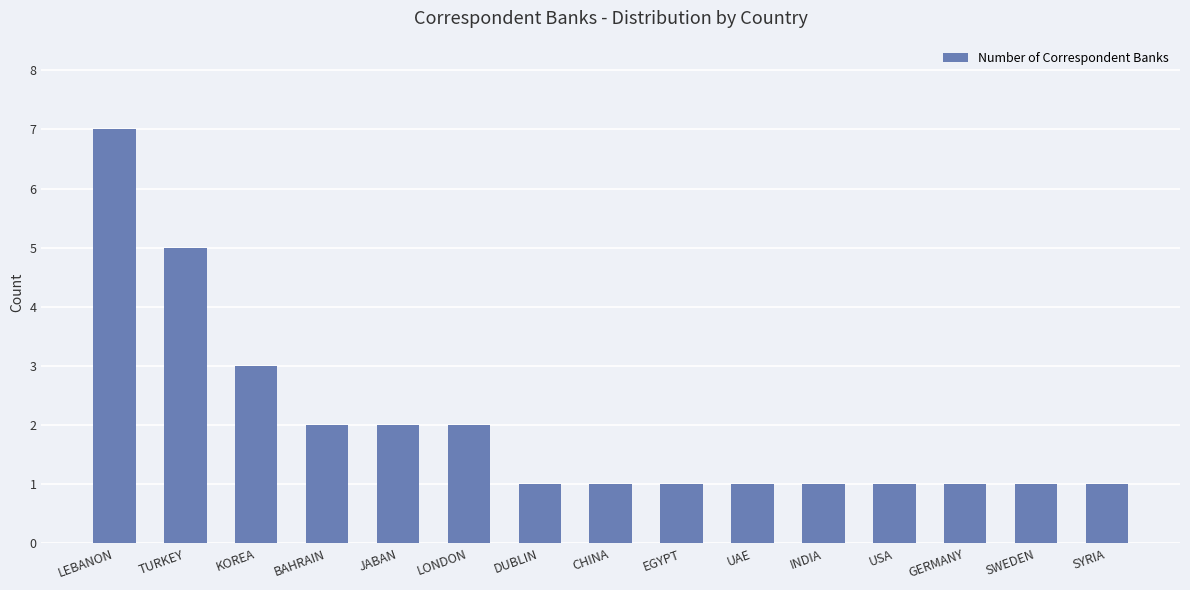

What is the label of the 5th bar from the right?

INDIA